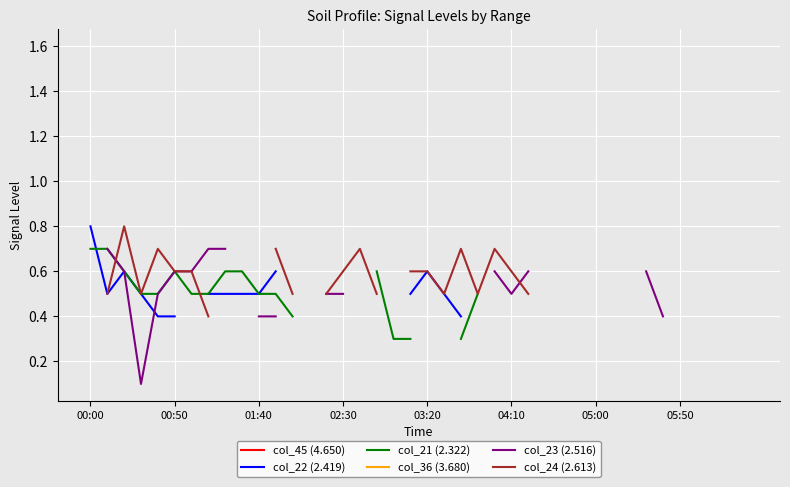

What are all the series names shown in the legend?

col_45 (4.650), col_22 (2.419), col_21 (2.322), col_36 (3.680), col_23 (2.516), col_24 (2.613)